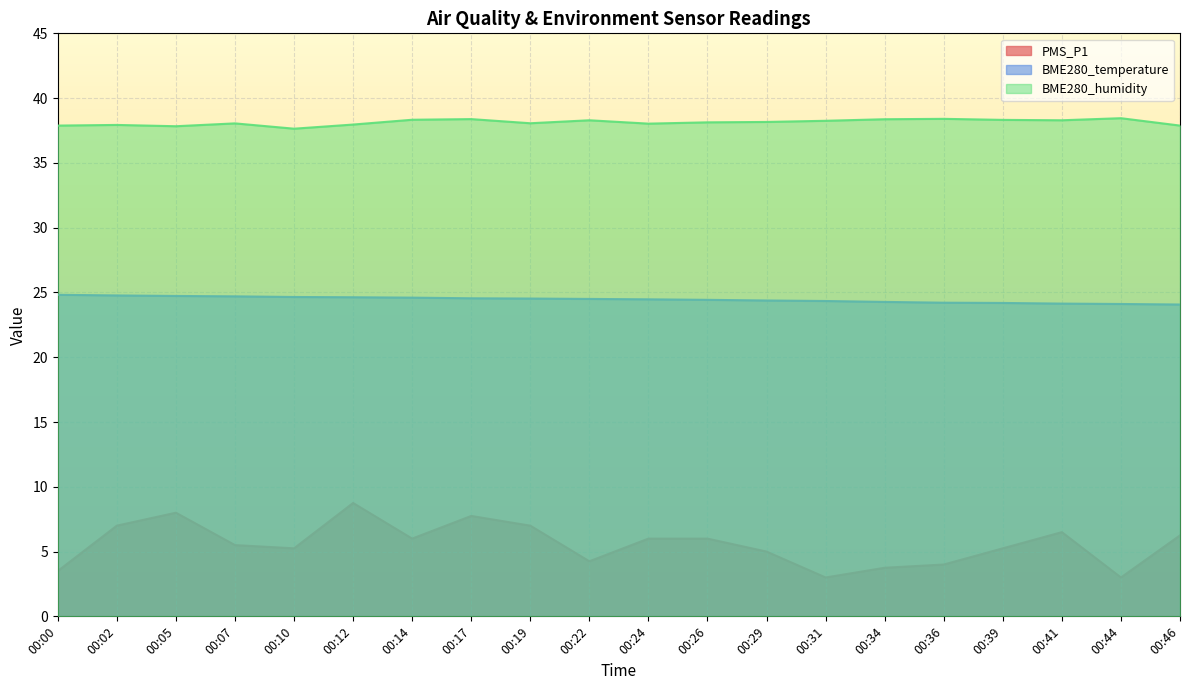

How many lines are shown in the chart?

3